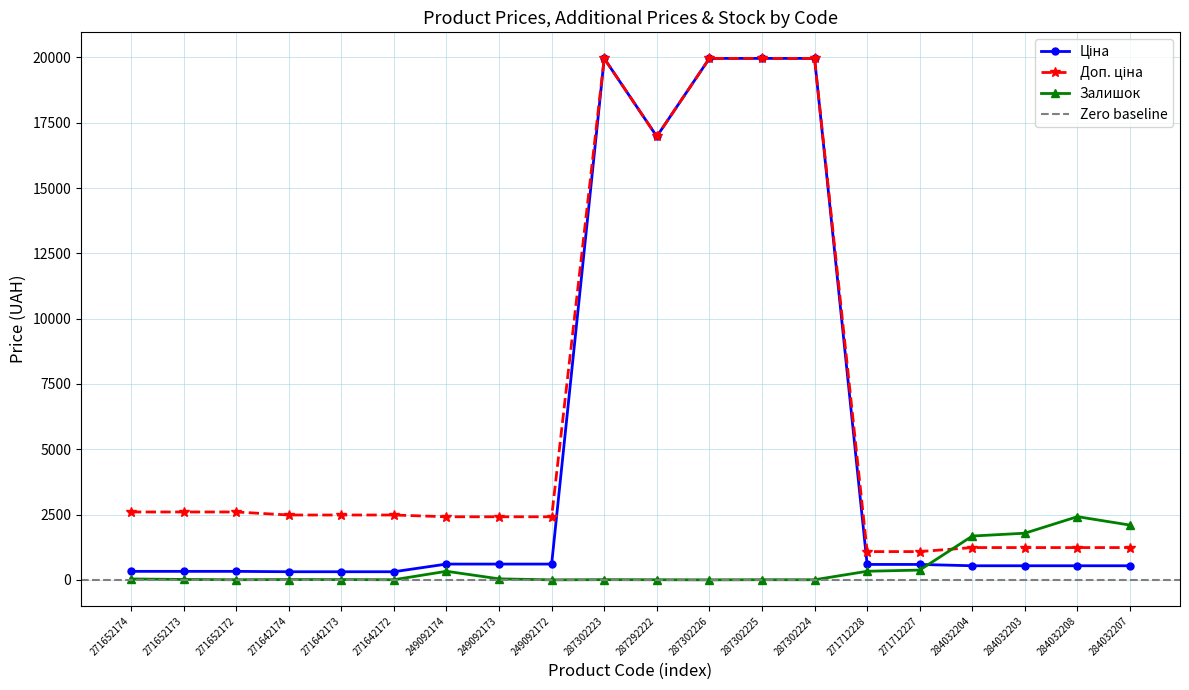

Is the value of Доп. ціна at 284032204 greater than the value of Залишок at 271652173?

Yes